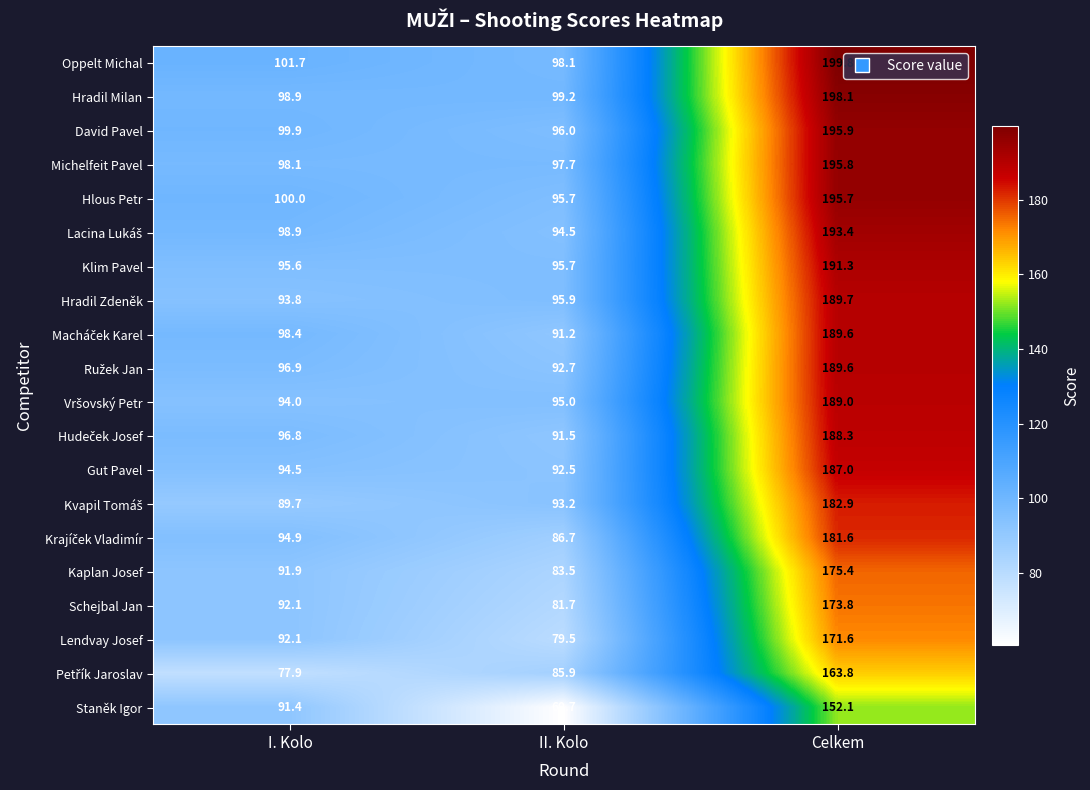

Which category has the highest value across all series?

Celkem